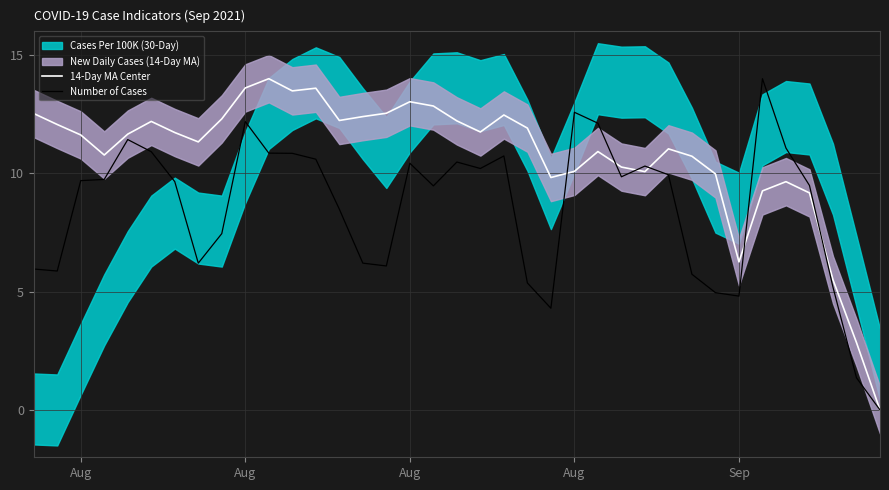

What is the label of the 5th point from the left?

Sep